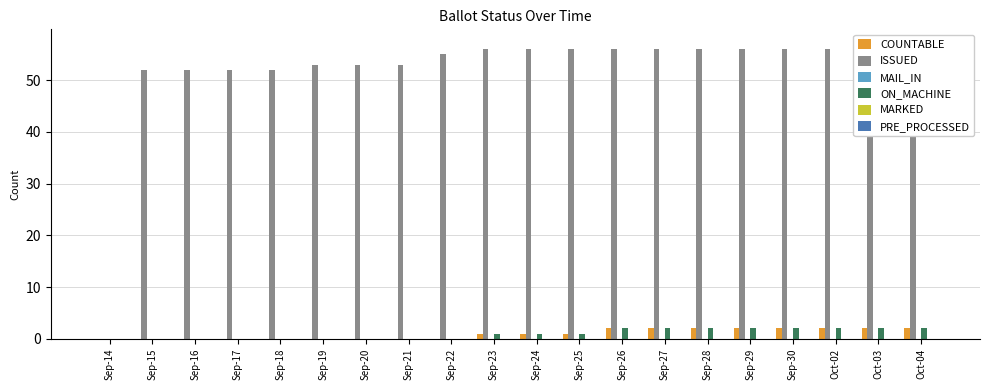

What is the label of the 14th bar from the right?

Sep-20